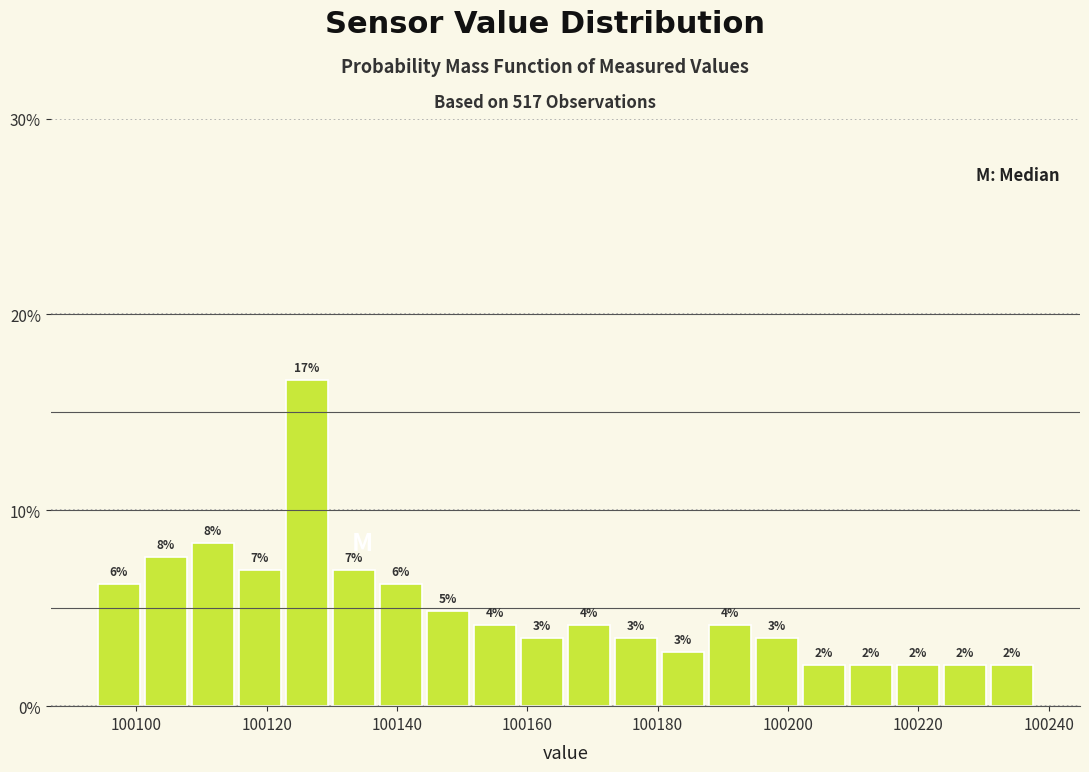

Around what value on the x-axis is the tallest bar? Give the approximate position of its centre, as read against the axis.

100126